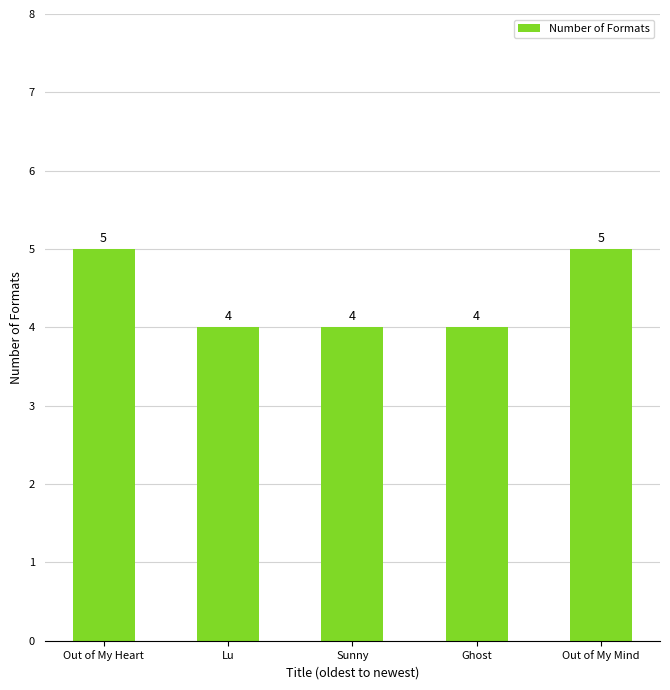

Count the number of data series in this chart.

1